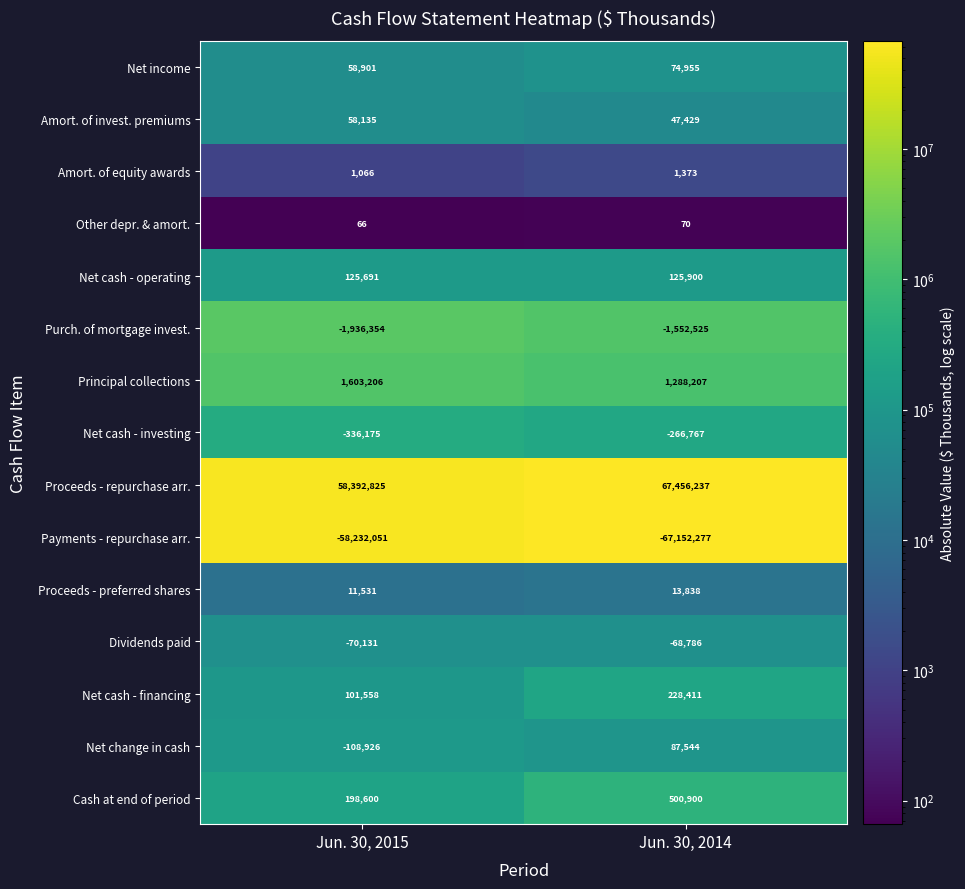

What is the maximum value shown in the chart?

67456237